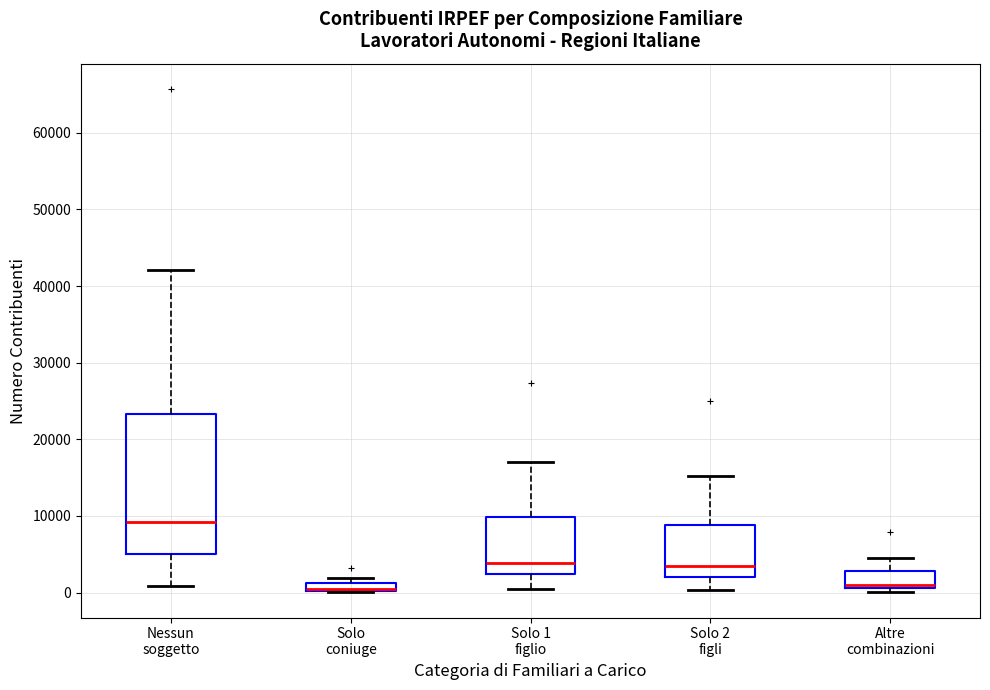

Where is the upper edge of the box for Altre combinazioni on the y-axis? The values are not printed on the chart, so give them approximately, as read against the axis.

3000